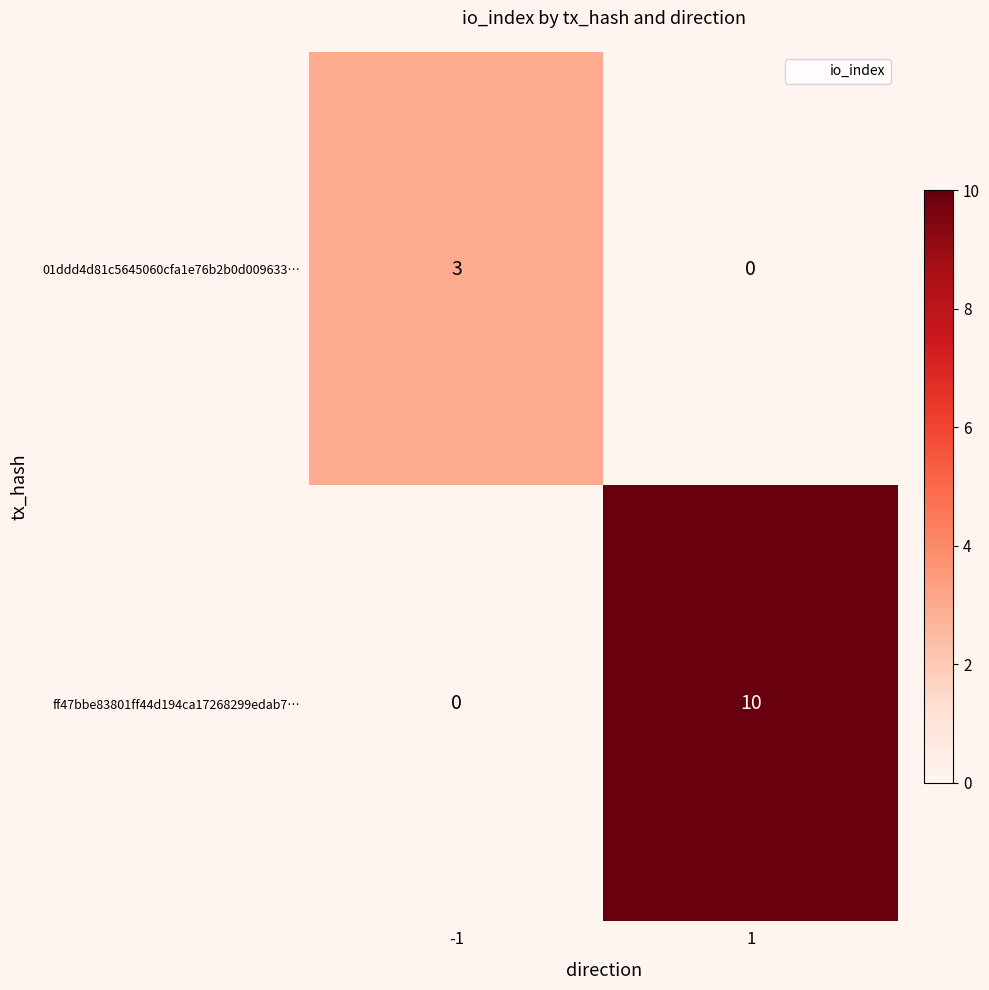

Count the number of categories in the chart.

2